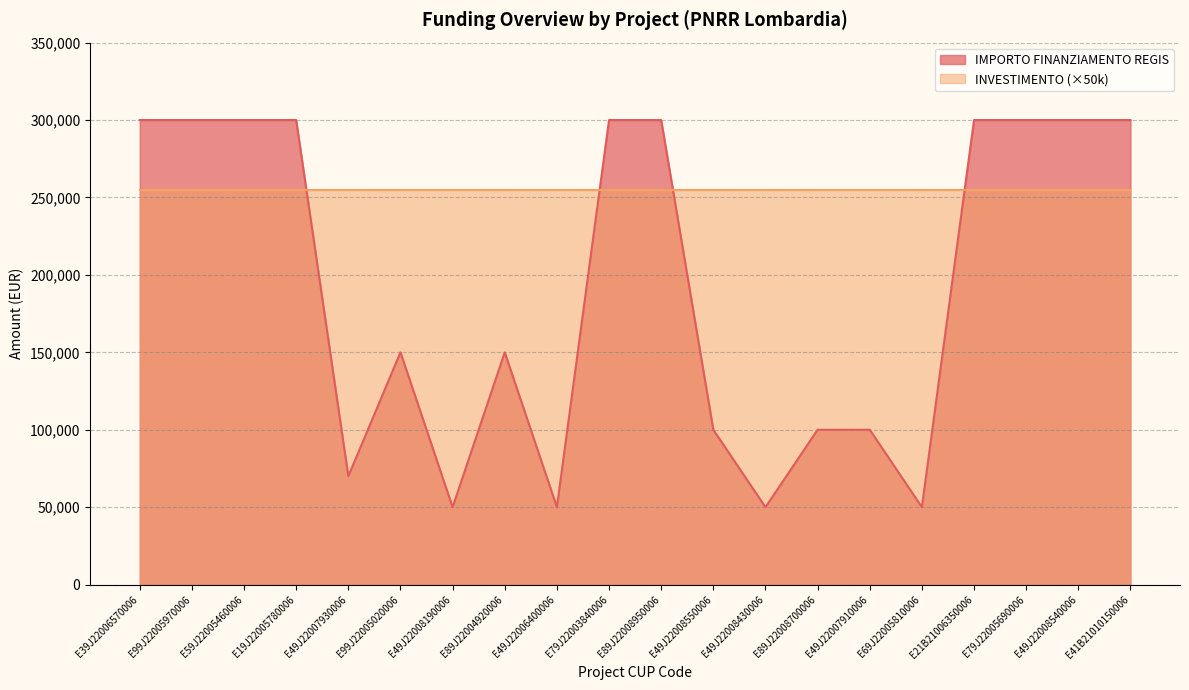

What is the difference between the second highest and second lowest values?

250000